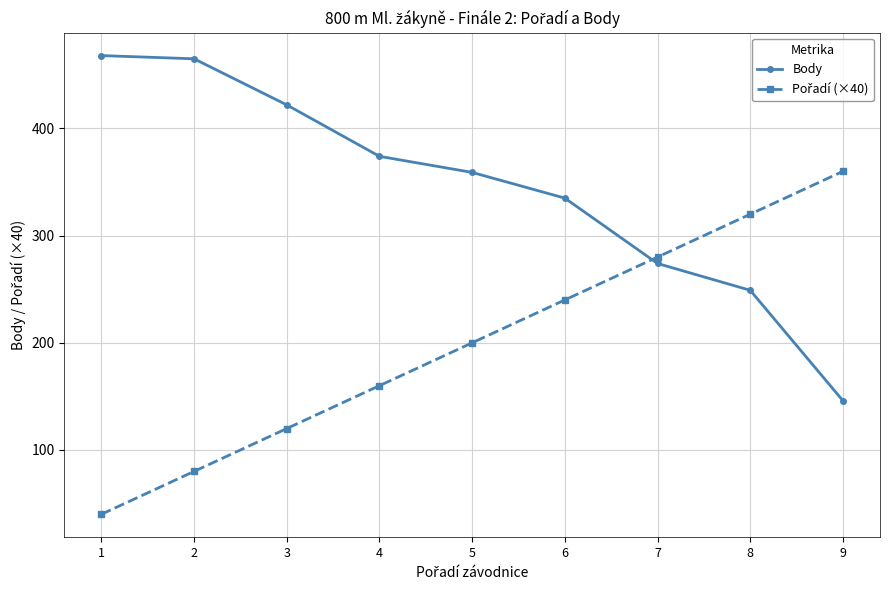

True or false: Body has more than 2 points higher than both neighbors.

False